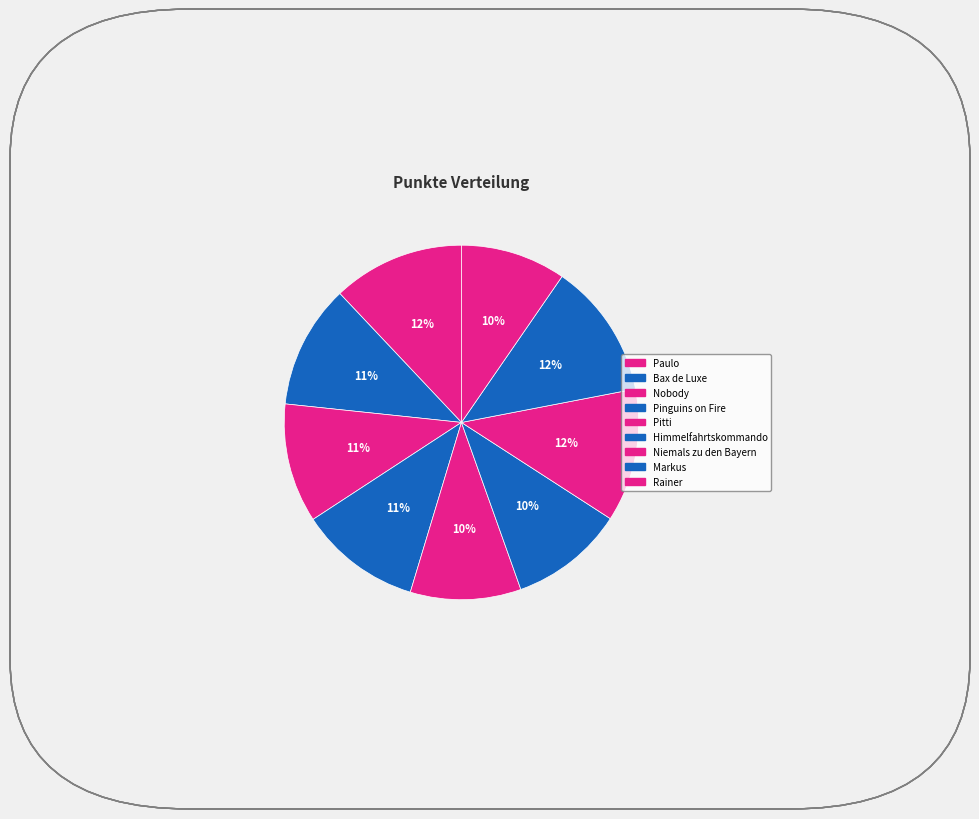

To the nearest percent, what portion does Himmelfahrtskommando represent?

10%